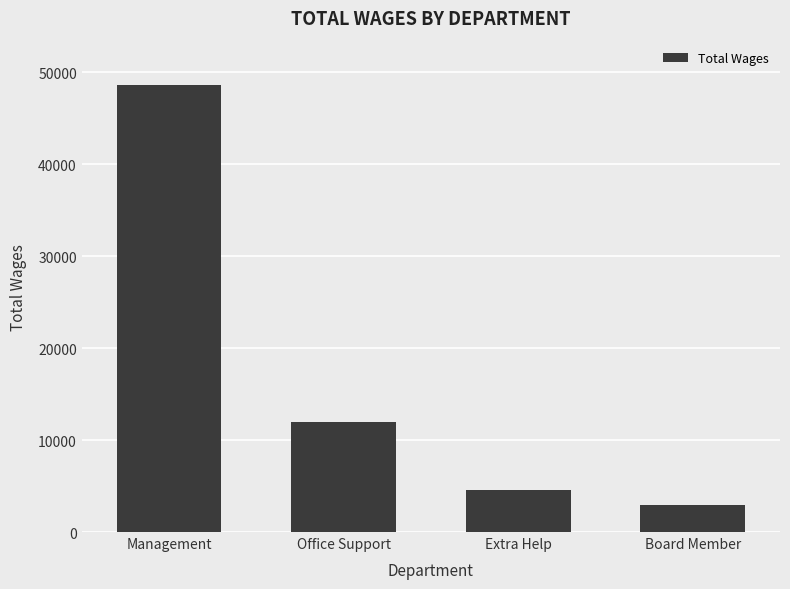

What position from the right is Board Member?

1